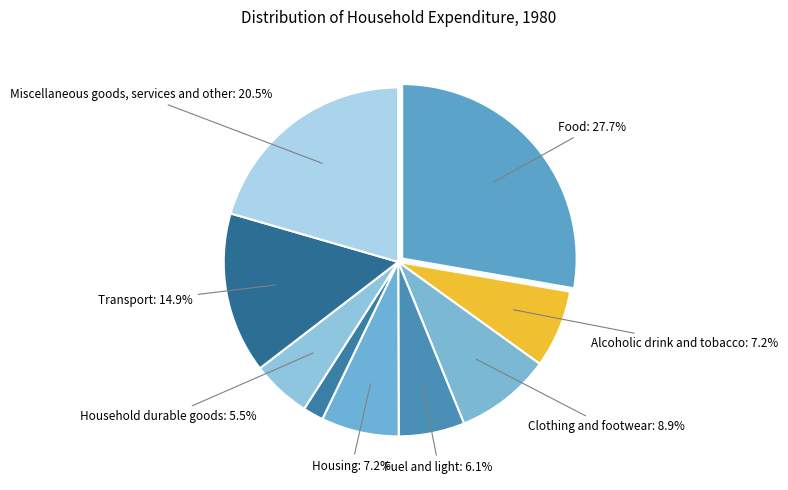

How many slices are in this pie chart?

9